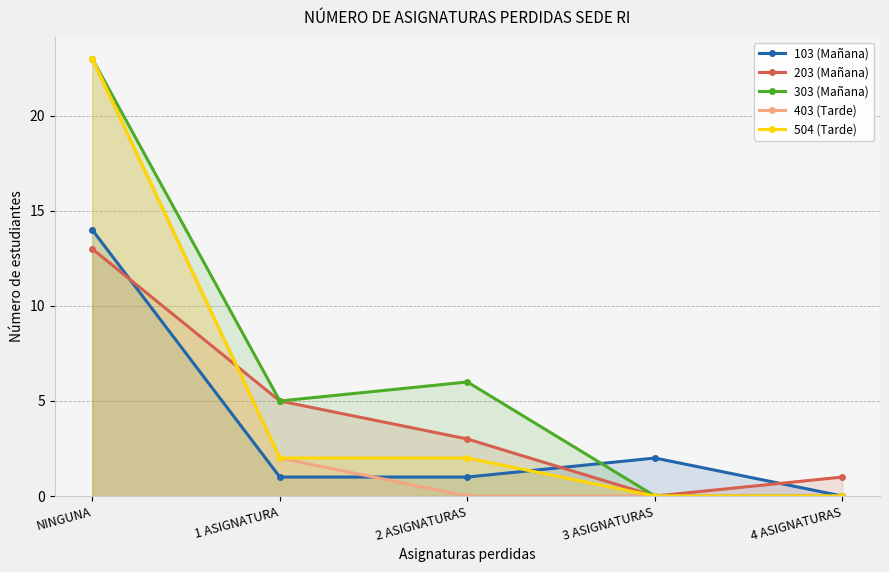

What is the label of the 2nd point from the left?

1 ASIGNATURA